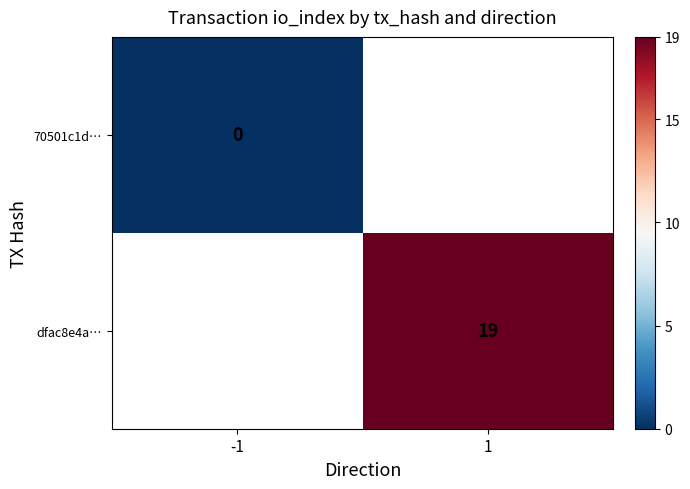

The dfac8e4a… series shows 19 at 1. True or false?

True